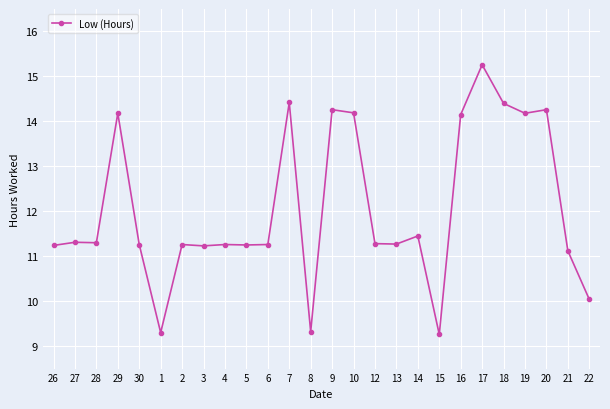

What is the difference between the values at 3 and 9?

3.0